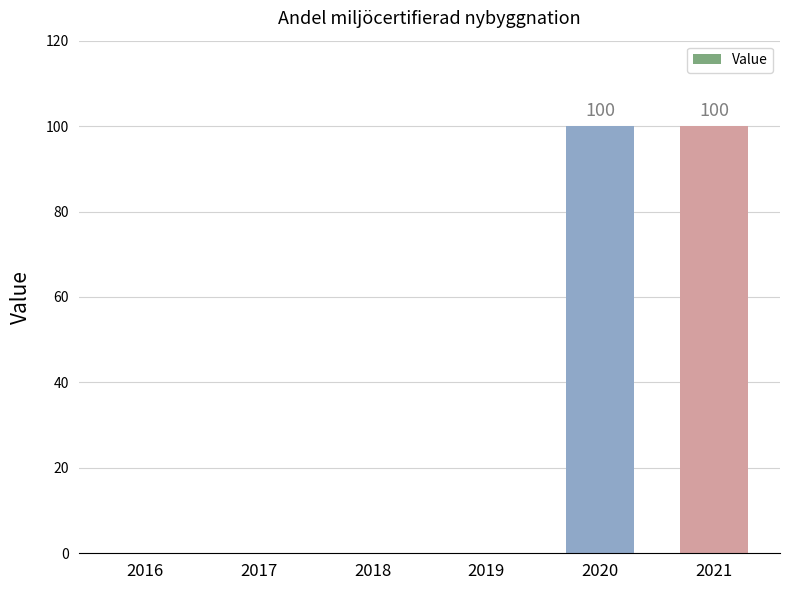

Are the bars horizontal?

No